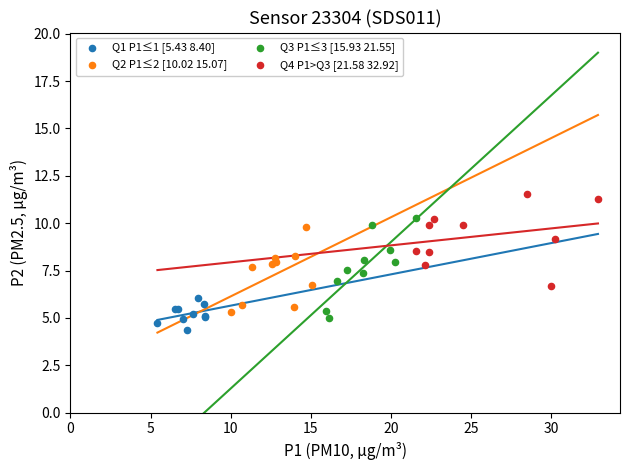

What are all the series names shown in the legend?

Q1 P1≤1 [5.43 8.40], Q2 P1≤2 [10.02 15.07], Q3 P1≤3 [15.93 21.55], Q4 P1>Q3 [21.58 32.92]